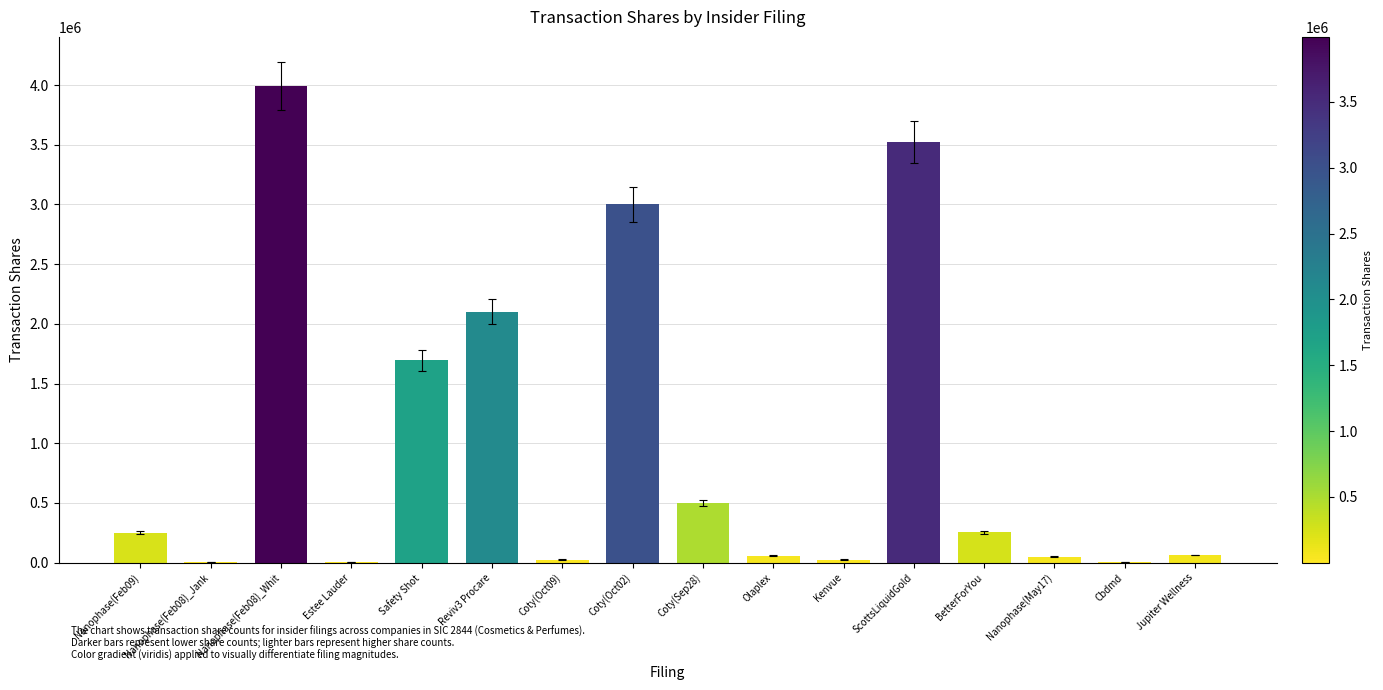

At which label is the value closest to 1997675?

Reviv3 Procare